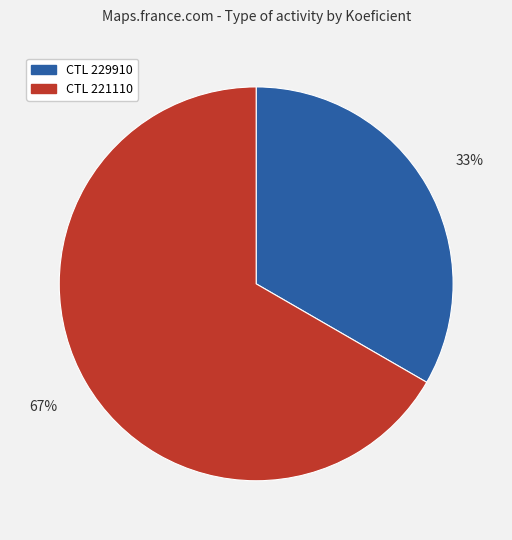

To the nearest percent, what is the average slice percentage?

50%